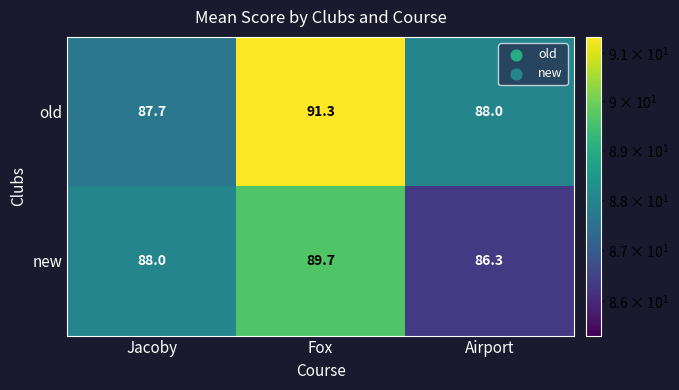

Which series changed the most between Jacoby and Fox?

old